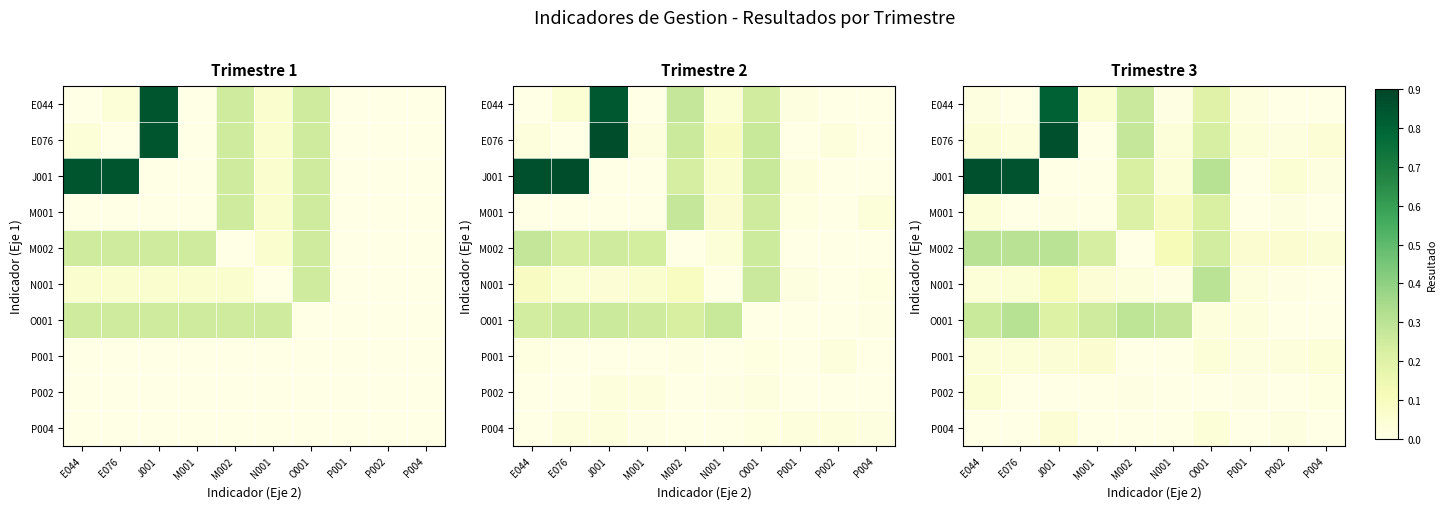

What is the sum of the O001 values at E076 and J001?

0.5